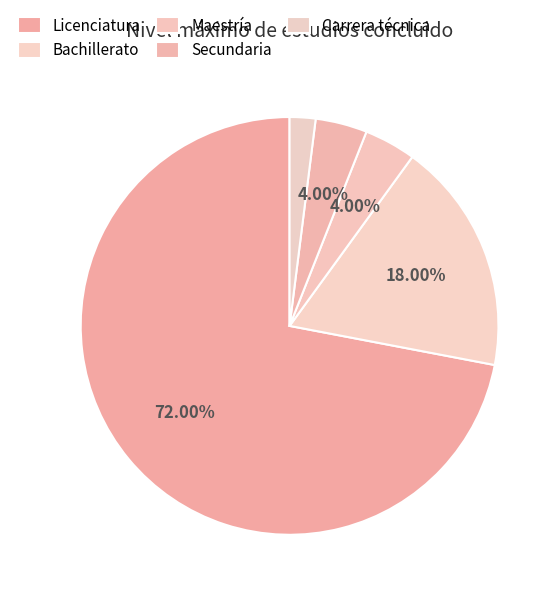

What is the largest slice in the pie chart?

Licenciatura